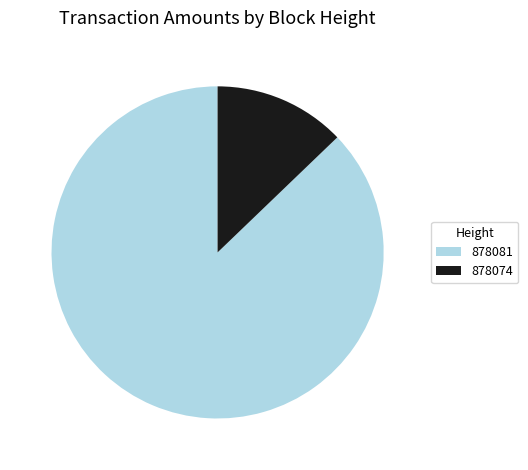

Rank the categories by value from lowest to highest.

878074, 878081